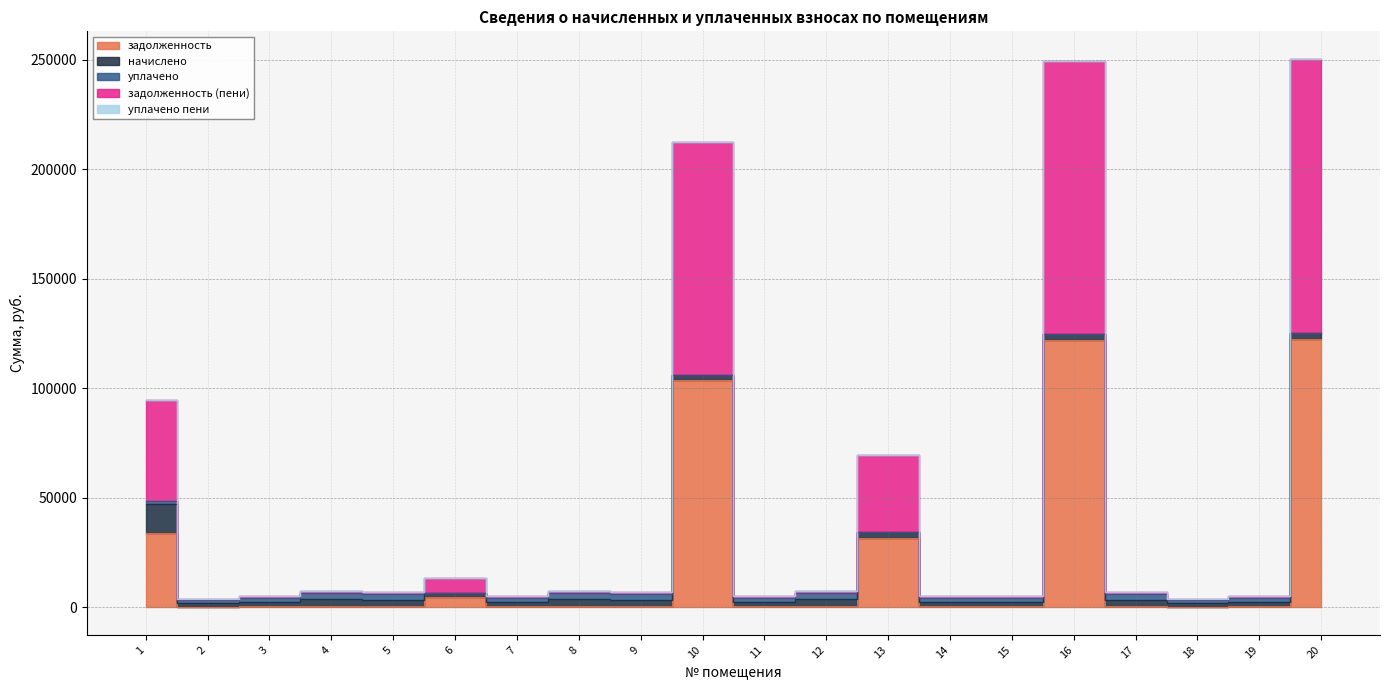

Where is начислено nearest to the value 7477?

8